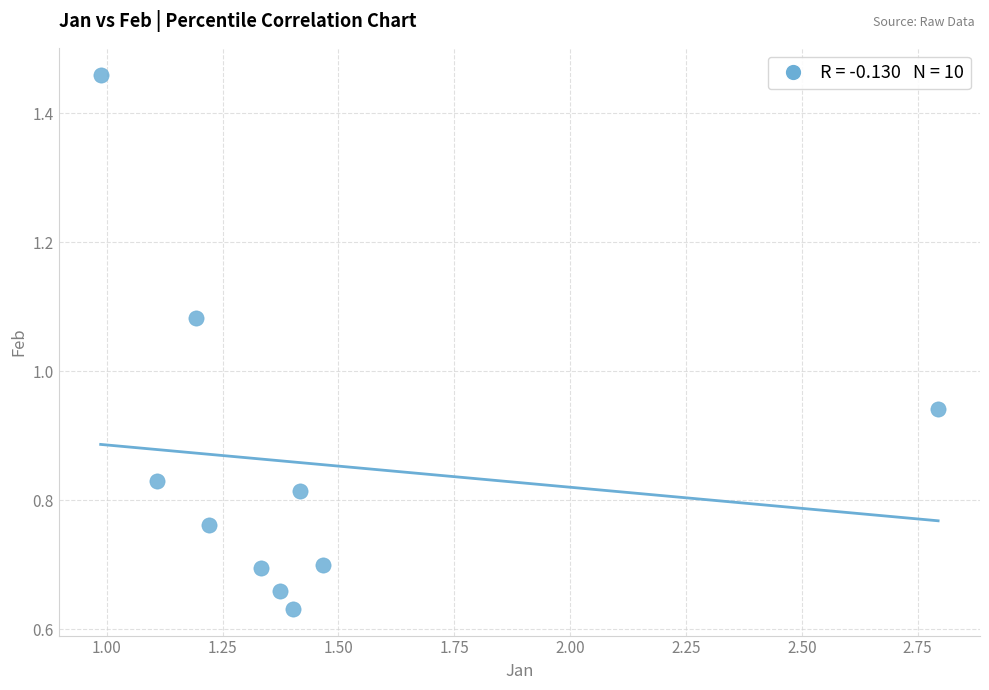

What is the average X value?

1.4